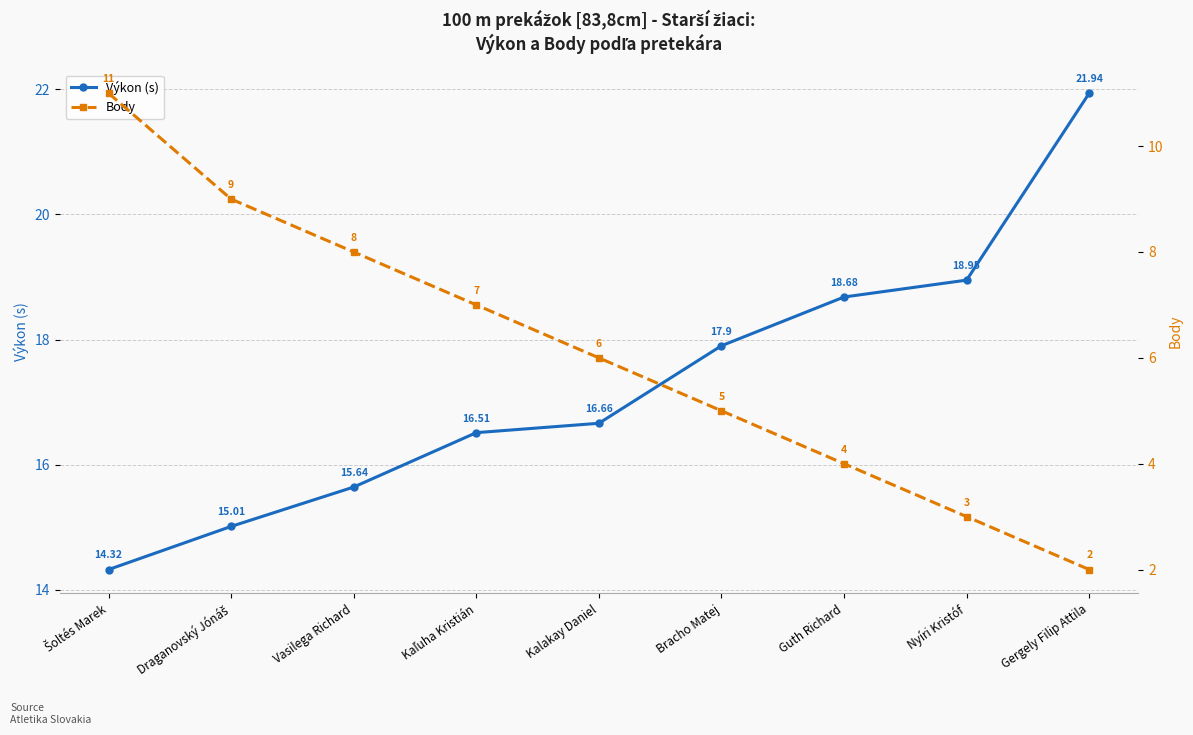

At which category is the sum across all series the highest?

Šoltés Marek